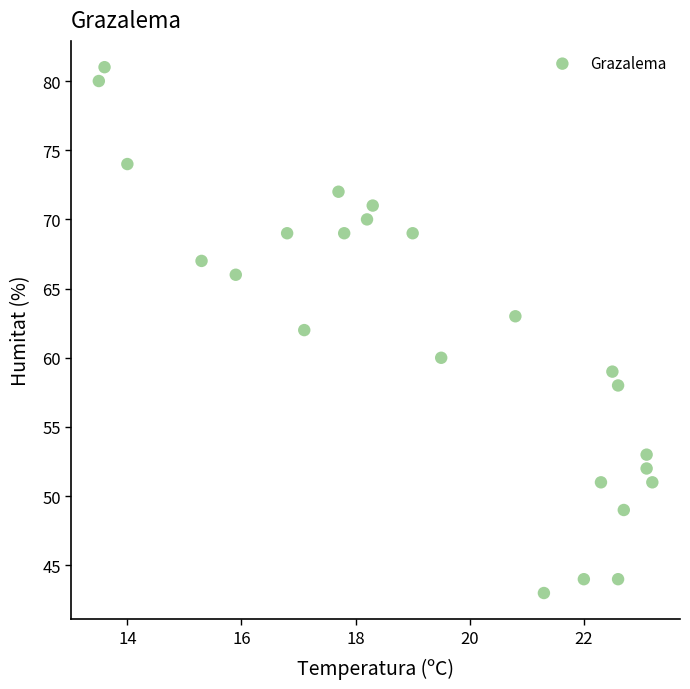

What is the range of Y values (max minus min)?

38